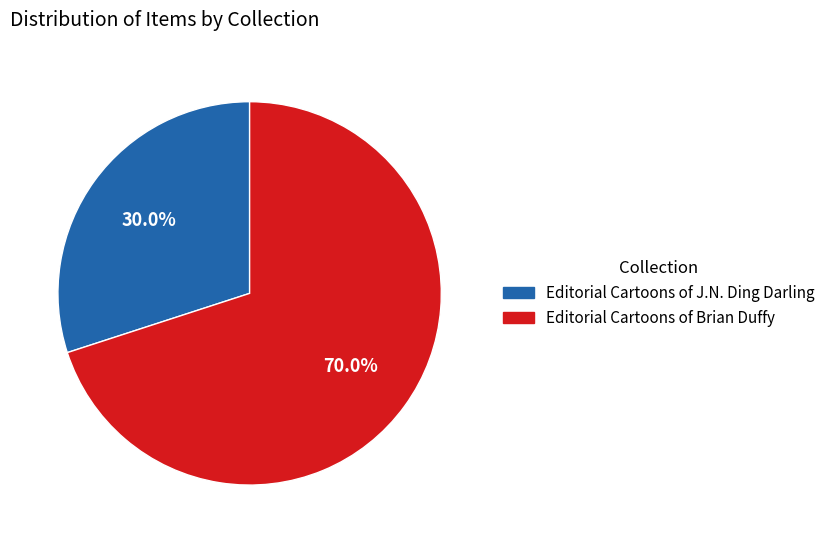

Count the number of slices in the pie.

2